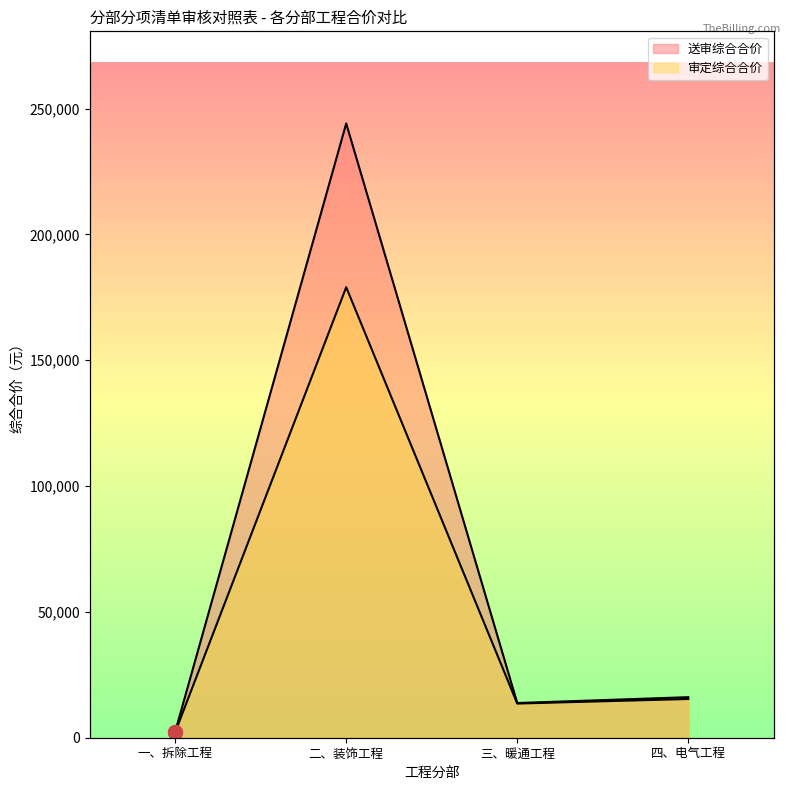

True or false: 送审综合合价 has a value of 244087.2 at 二、装饰工程.

True